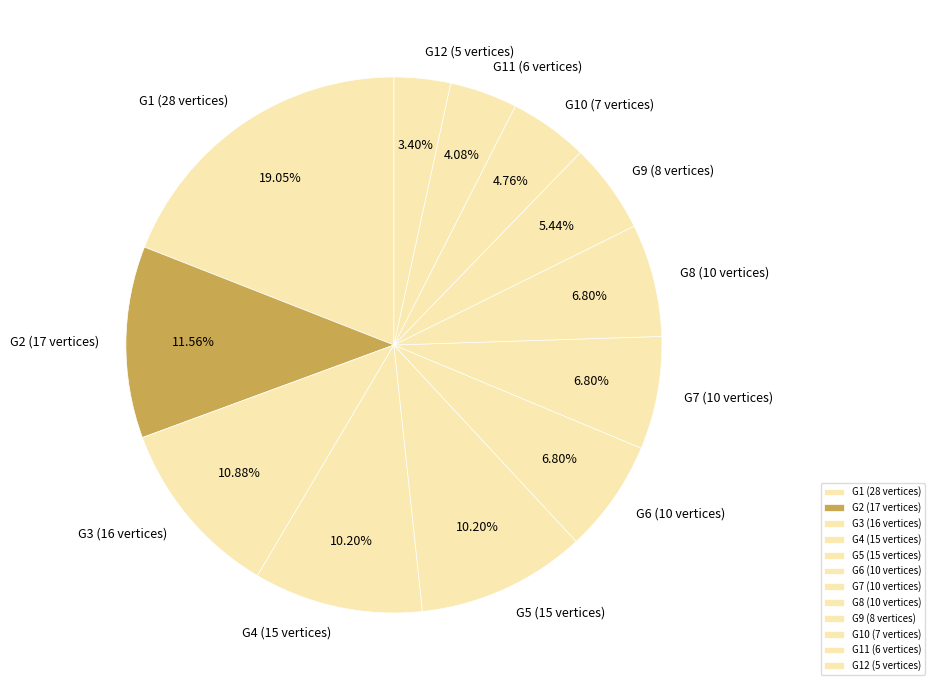

What is the largest slice in the pie chart?

G1 (28 vertices)